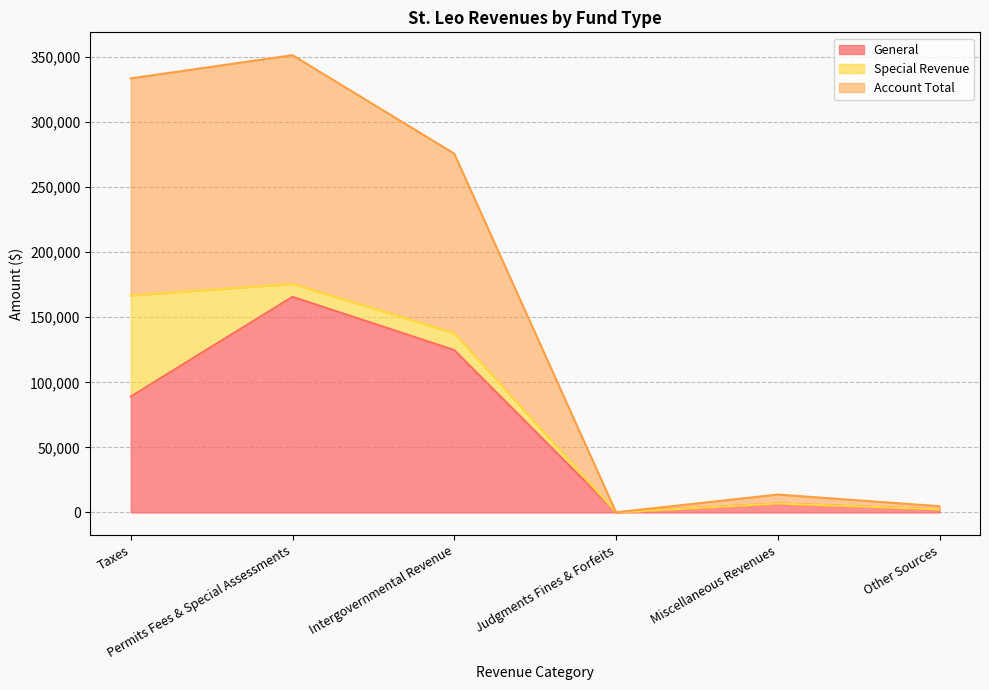

What is the highest value of the General series?

165737